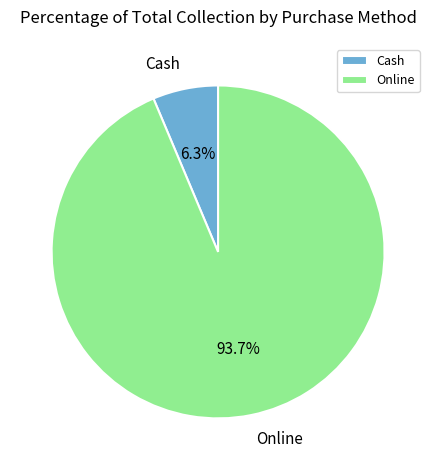

To the nearest percent, what is the average slice percentage?

50%